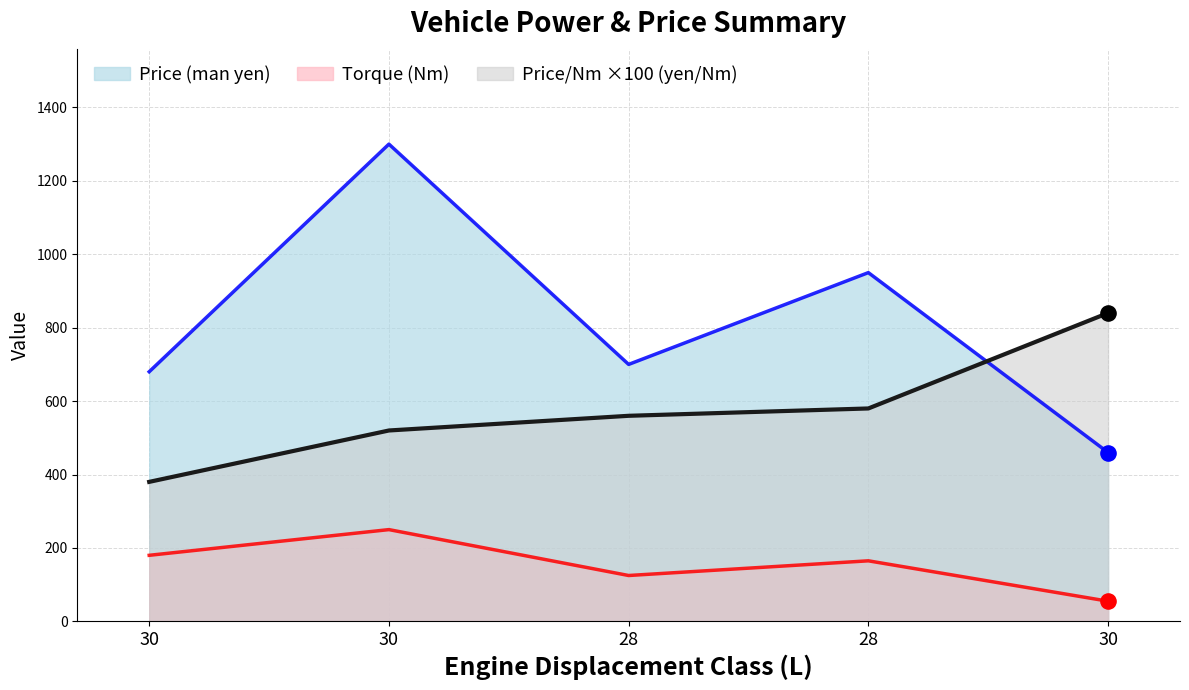

Which series has the largest total across all categories?

Price (man yen)